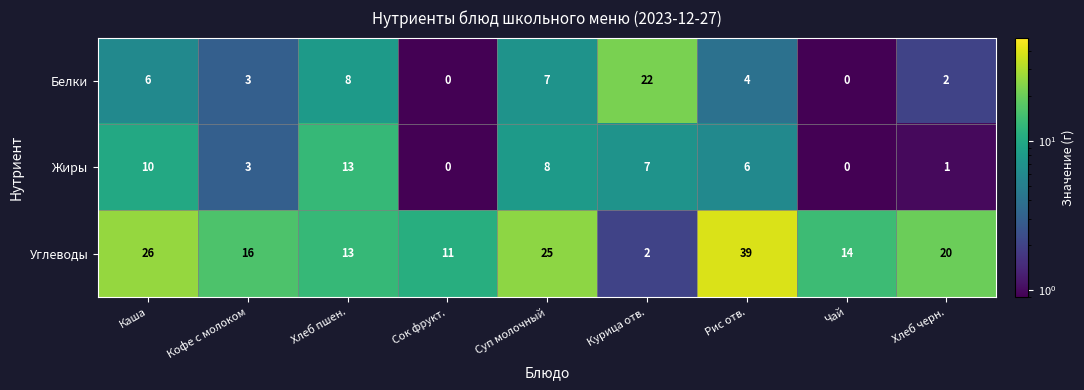

The Белки series shows -15 at Сок фрукт.. True or false?

False